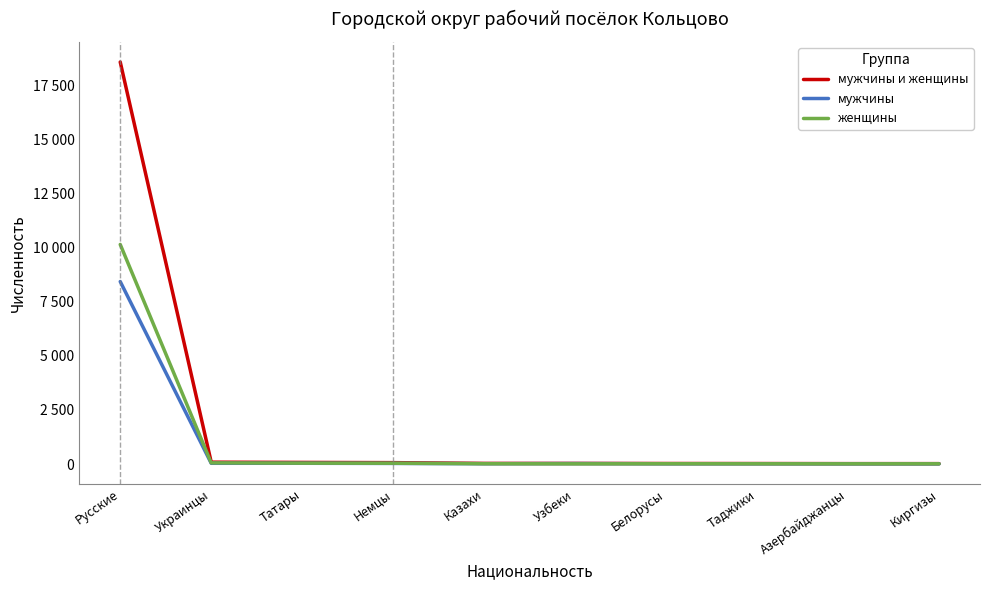

How many interior local peaks does the мужчины series have?

2